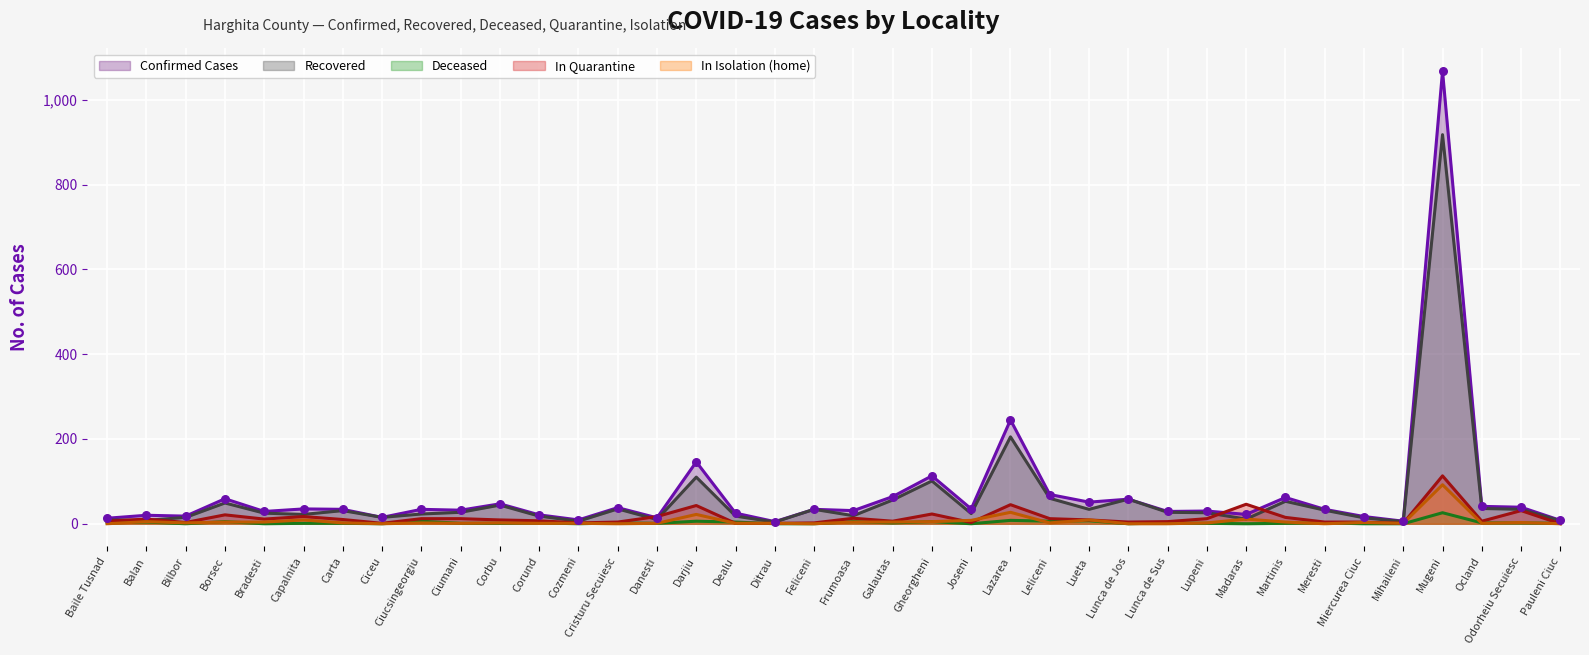

What is the total value across all series at Balan?

48